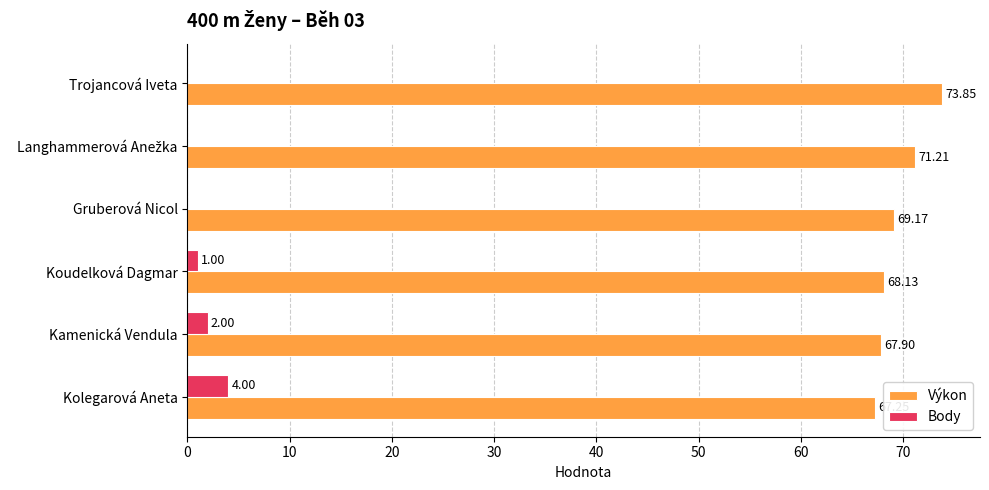

Which series changed the most between Kolegarová Aneta and Kamenická Vendula?

Body